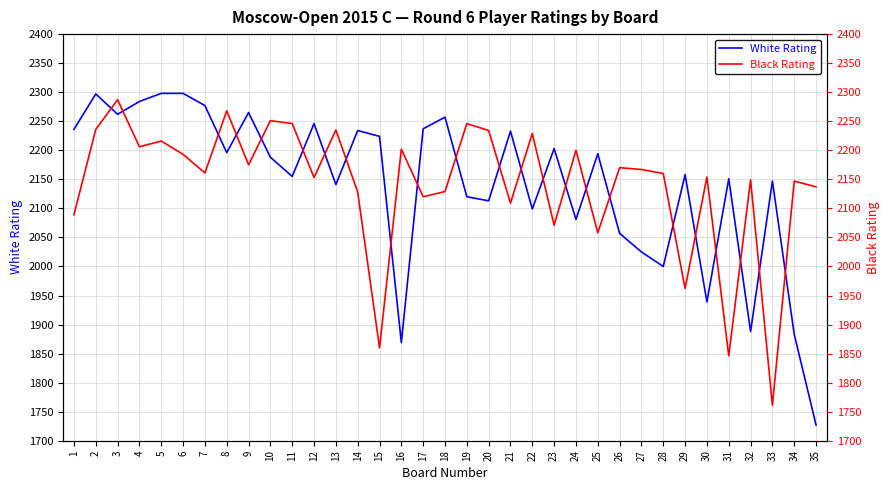

What is the difference between the second highest and second lowest values in the White Rating series?

429